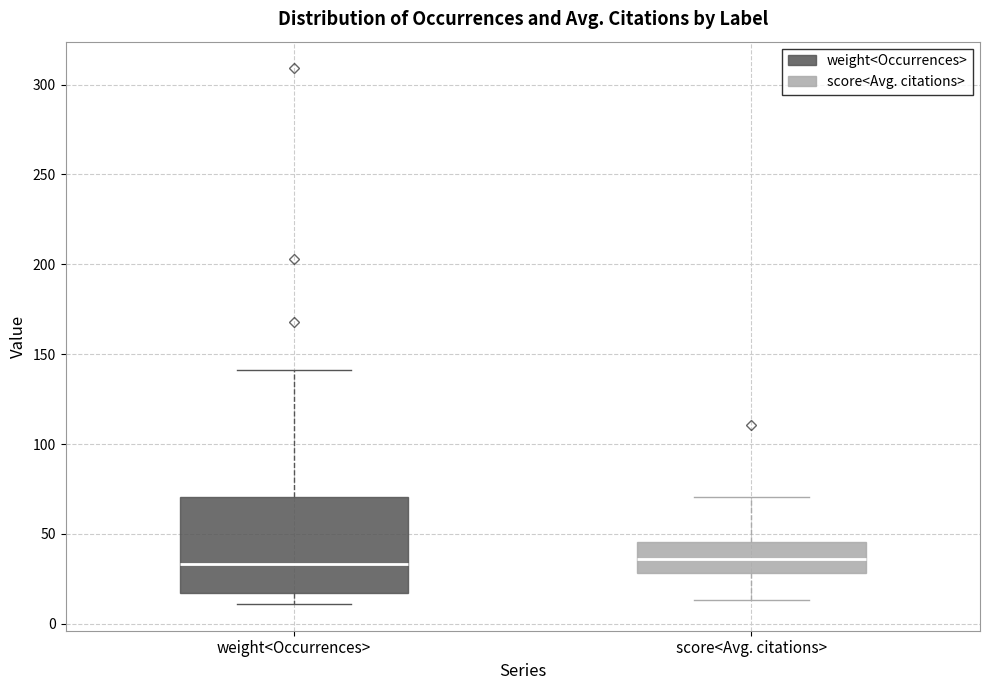

Reading left to right, read every box against the y-axis: the position of its median line, the range the box covers, and the ends of its whiskers. The values are not printed on the chart, so give them approximately, as read against the axis.

weight<Occurrences>: median 35, box 15 to 70, whiskers 10 to 140
score<Avg. citations>: median 35, box 30 to 45, whiskers 15 to 70